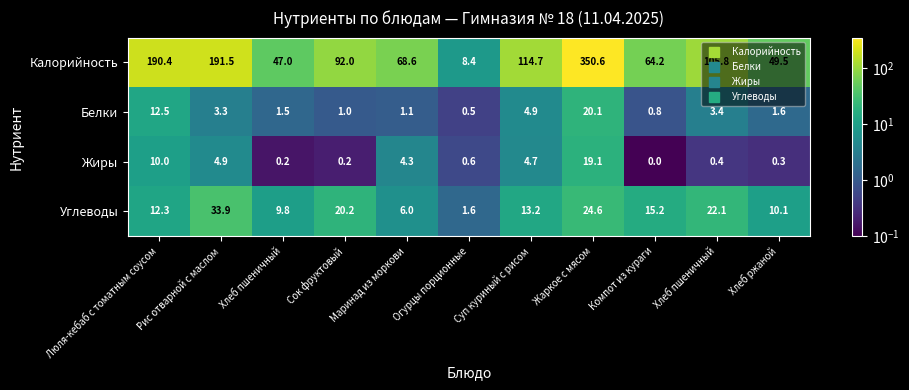

Which series has the largest total across all categories?

Калорийность